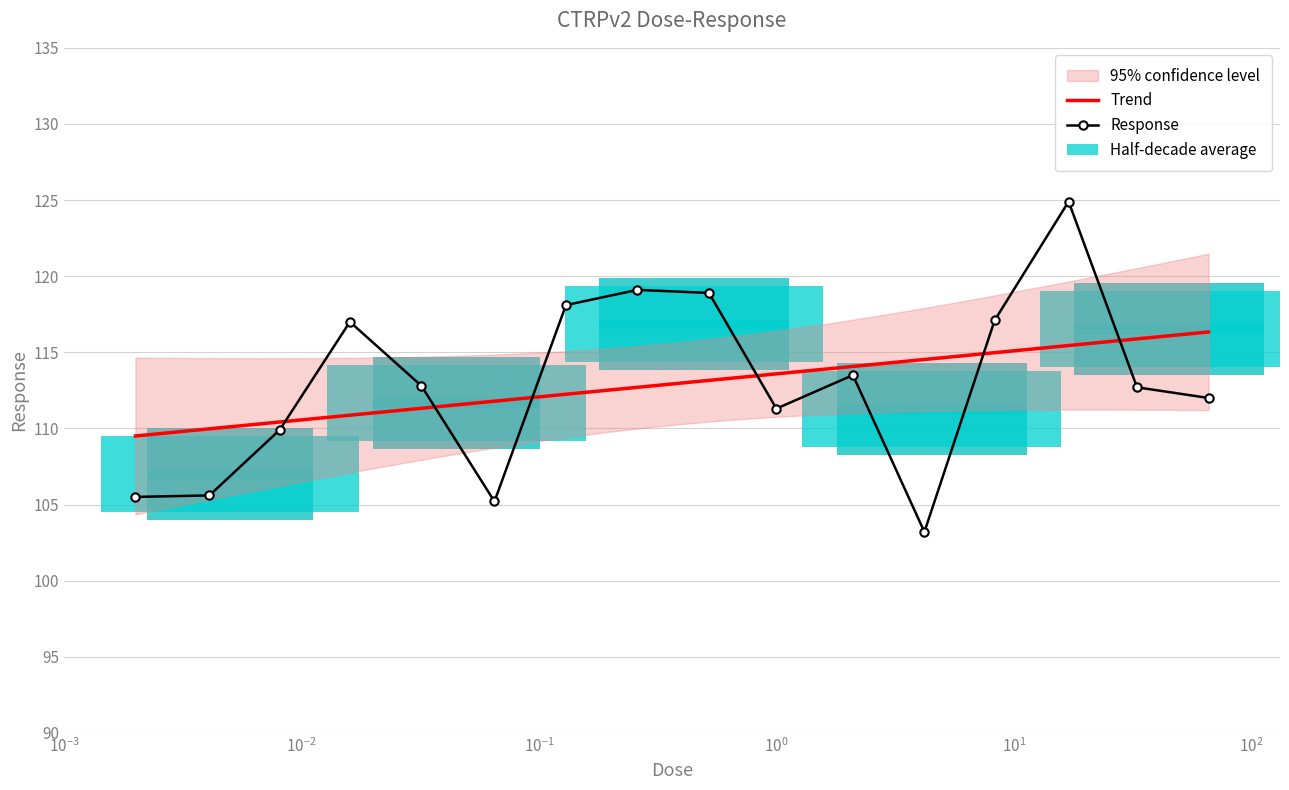

Which has a higher value, 33.0 or 4.2?

33.0